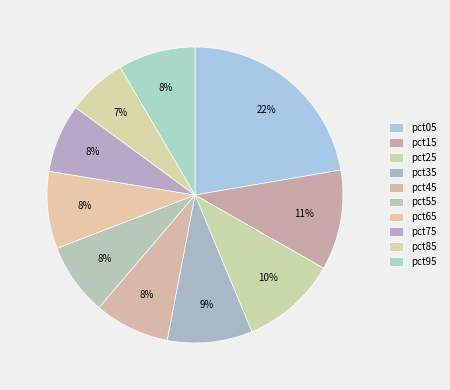

What is the ratio of the value at pct45 to the value at pct05?

0.4